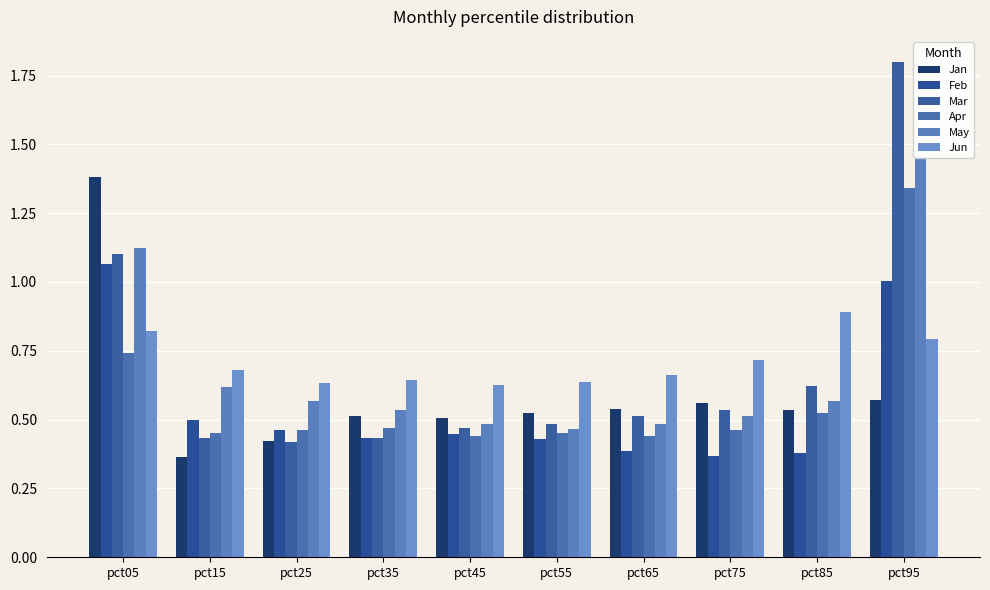

Rank the series at pct95 from lowest to highest value.

Jan, Jun, Feb, Apr, May, Mar